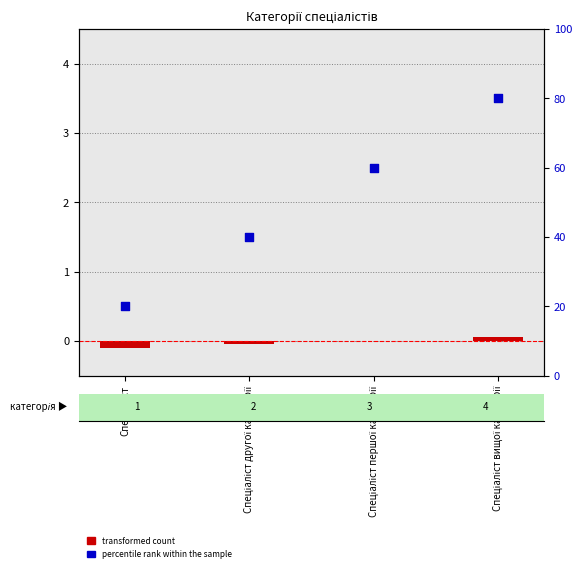

Which series has the largest total across all categories?

percentile rank within the sample